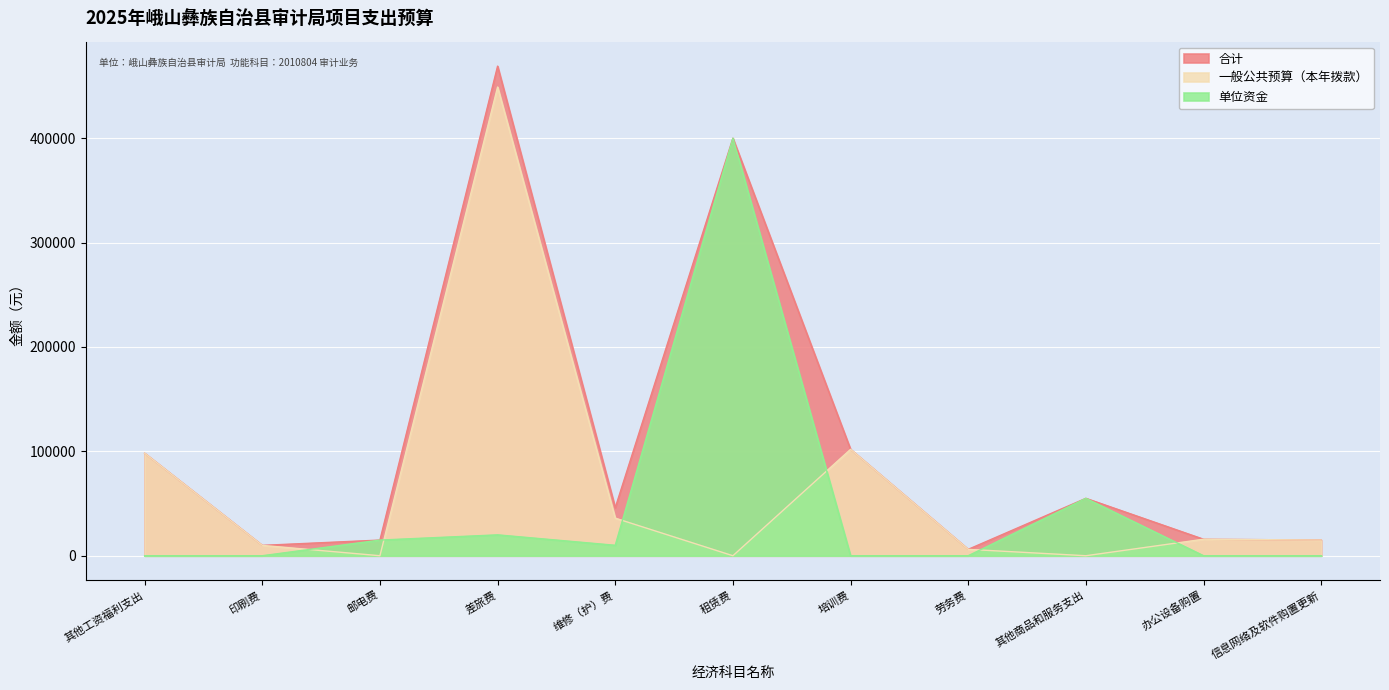

How many intersections are there between 单位资金 and 一般公共预算（本年拨款）?

6